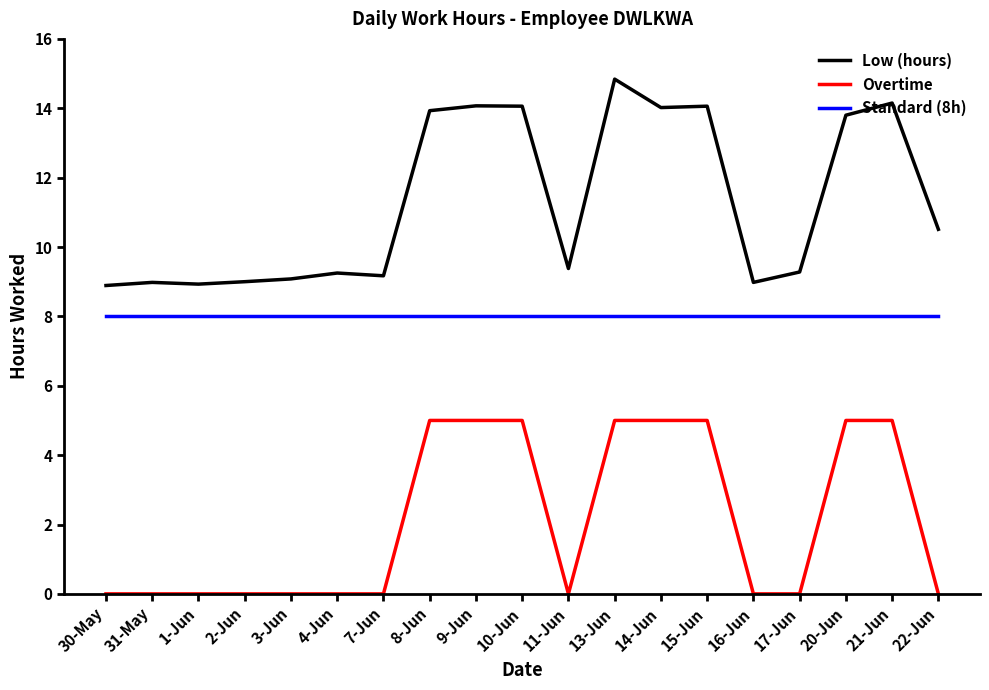

True or false: Standard (8h) and Overtime intersect in this chart.

False